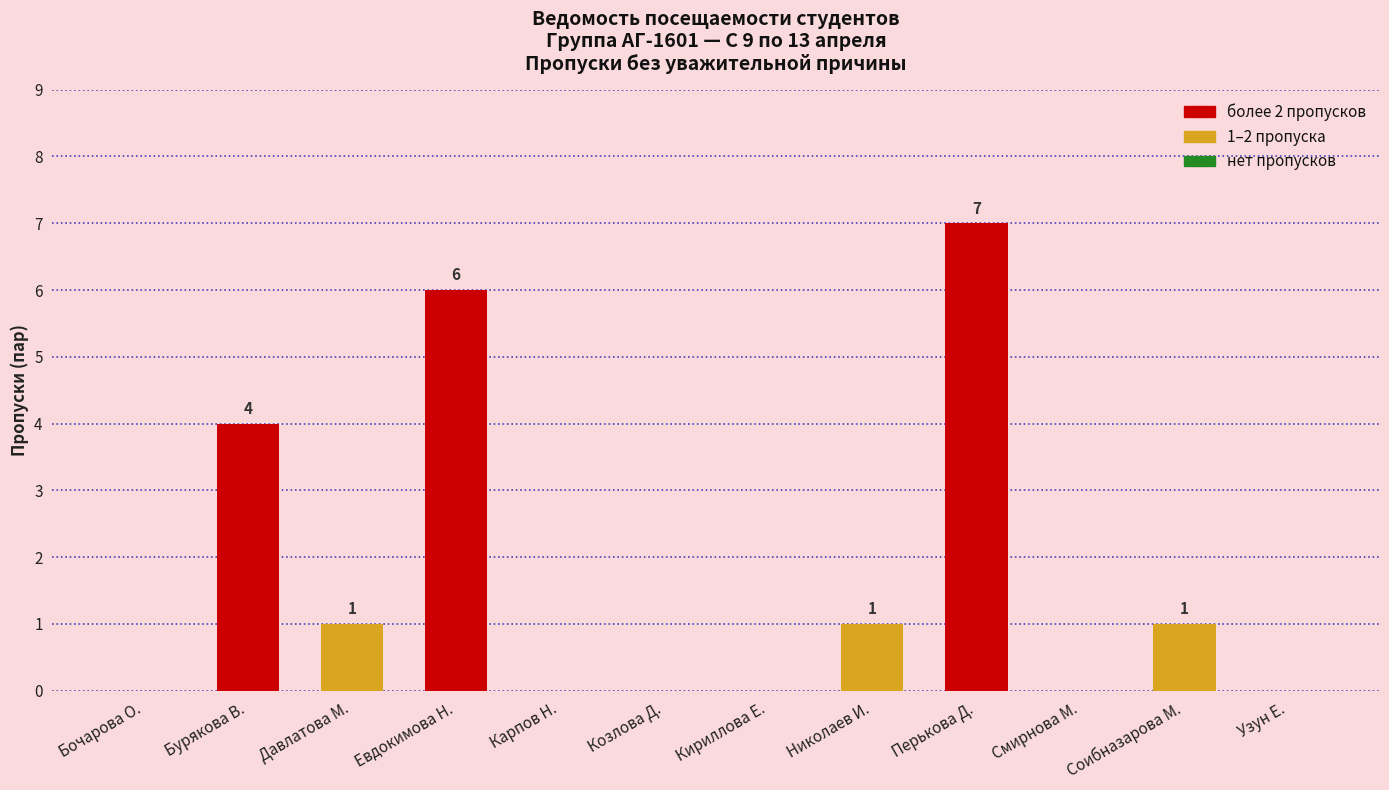

Is it true that the value at Бурякова В. is 1?

False